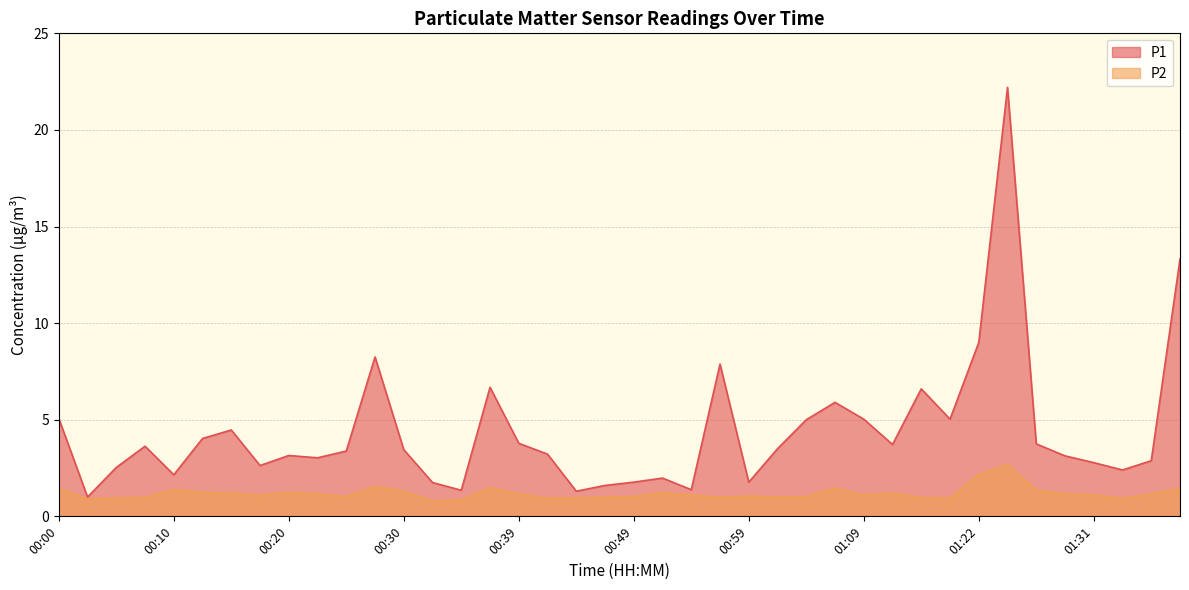

What is the value of the P1 point at the 38th from the left?

2.4